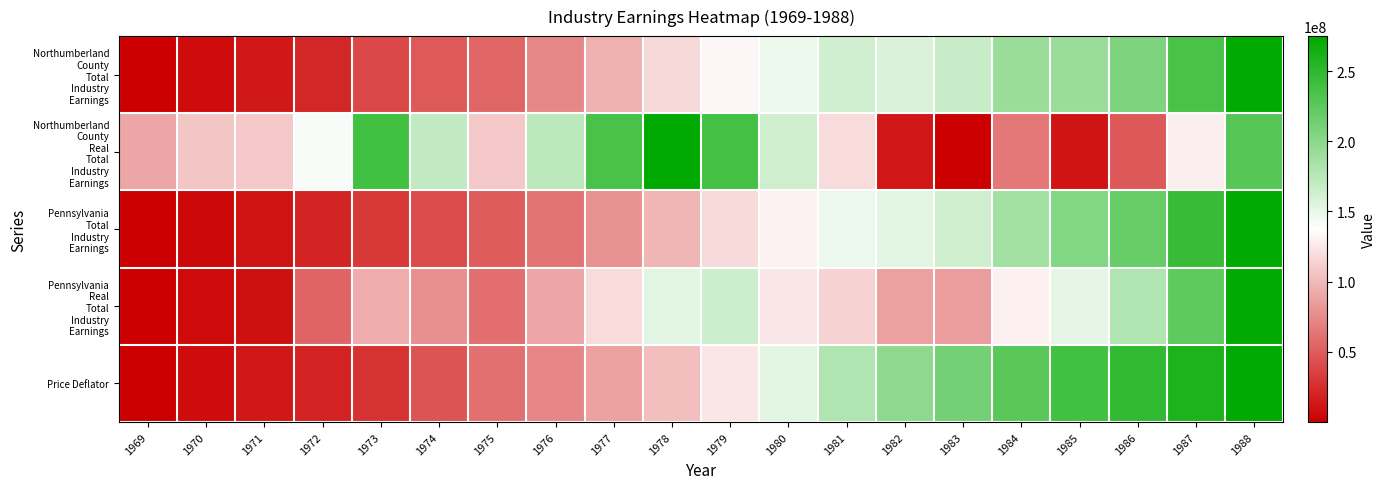

Count the number of data series in this chart.

5